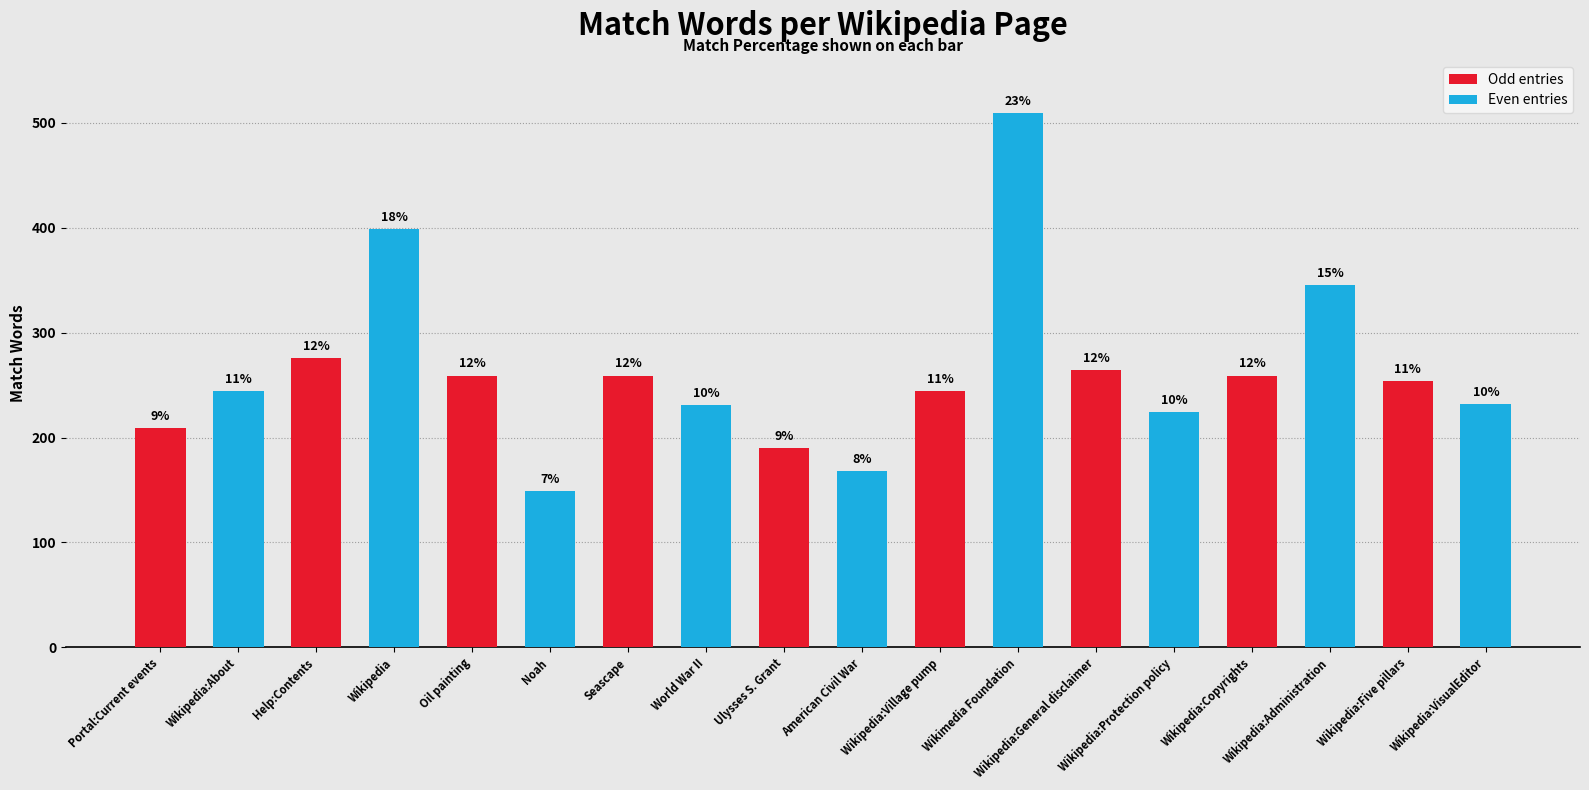

Rank the categories by value from lowest to highest.

Noah, American Civil War, Ulysses S. Grant, Portal:Current events, Wikipedia:Protection policy, World War II, Wikipedia:VisualEditor, Wikipedia:About, Wikipedia:Village pump, Wikipedia:Five pillars, Oil painting, Seascape, Wikipedia:Copyrights, Wikipedia:General disclaimer, Help:Contents, Wikipedia:Administration, Wikipedia, Wikimedia Foundation